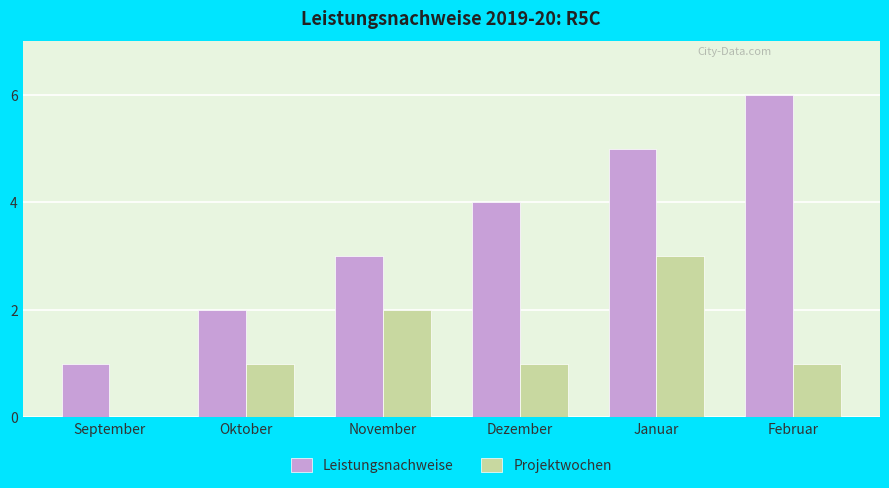

What are all the series names shown in the legend?

Leistungsnachweise, Projektwochen